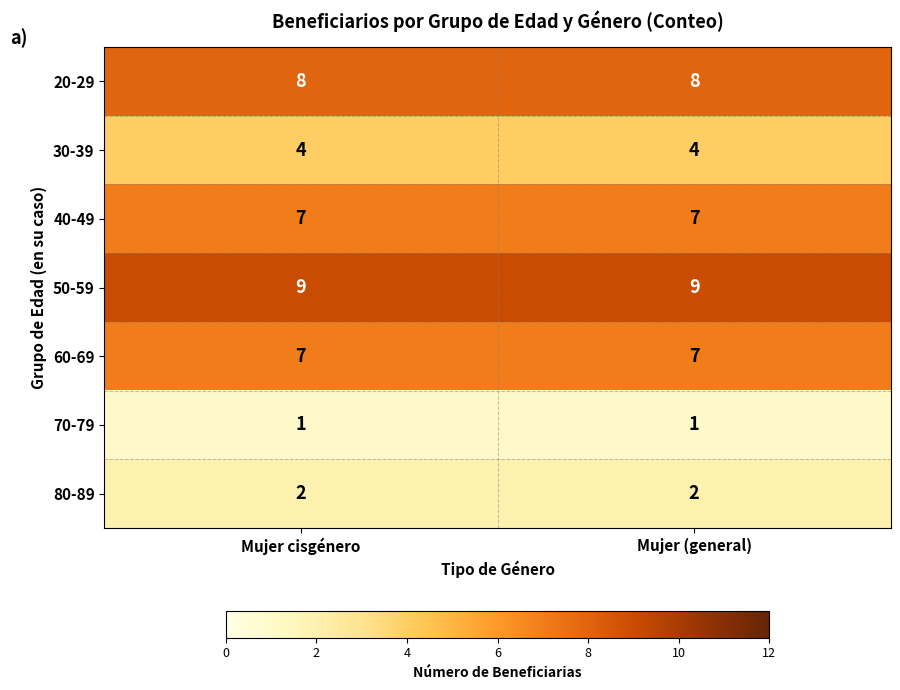

What is the difference between the highest and lowest values at Mujer cisgénero?

8